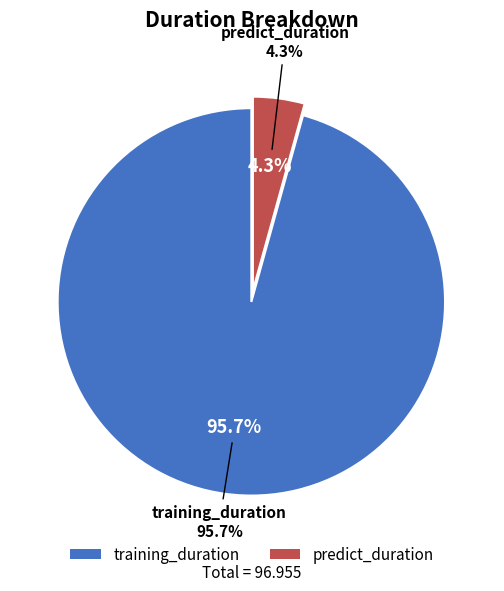

What is the ratio of the value at training_duration to the value at predict_duration?

22.2